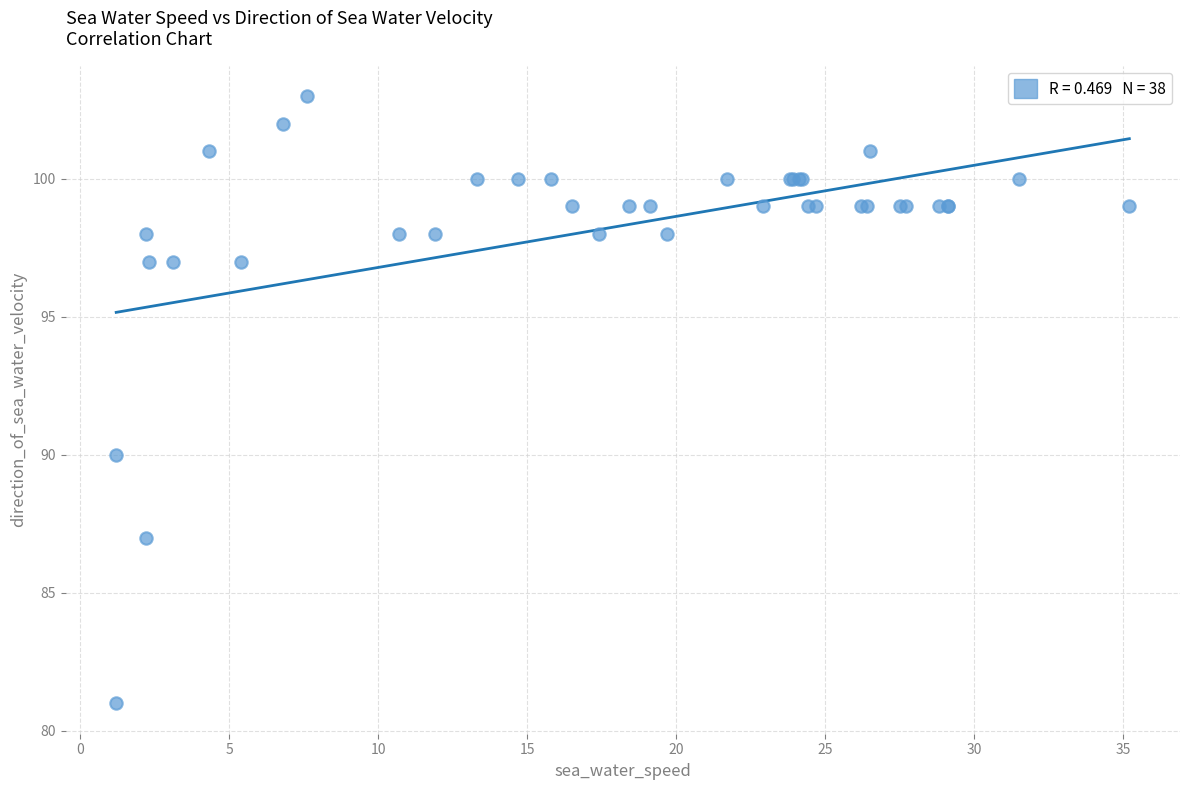

What Y value in the scatter plot is closest to 92?

90